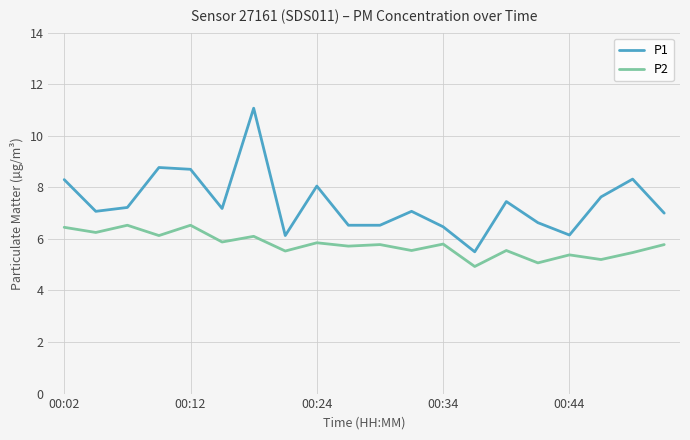

List the series in order of their peak value, lowest first.

P2, P1